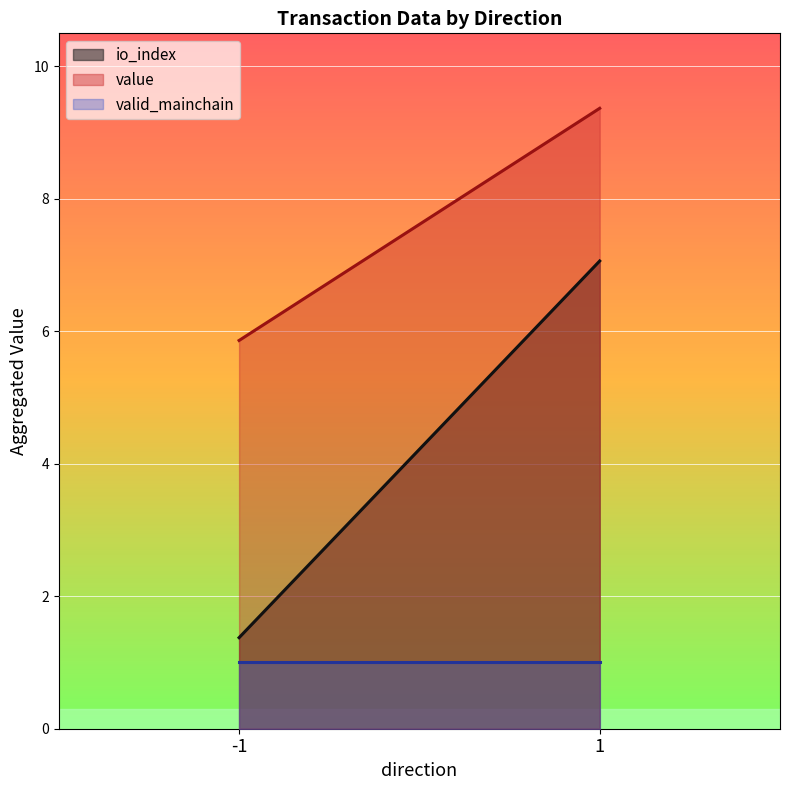

Is the value of valid_mainchain at -1 greater than the value of value at -1?

No